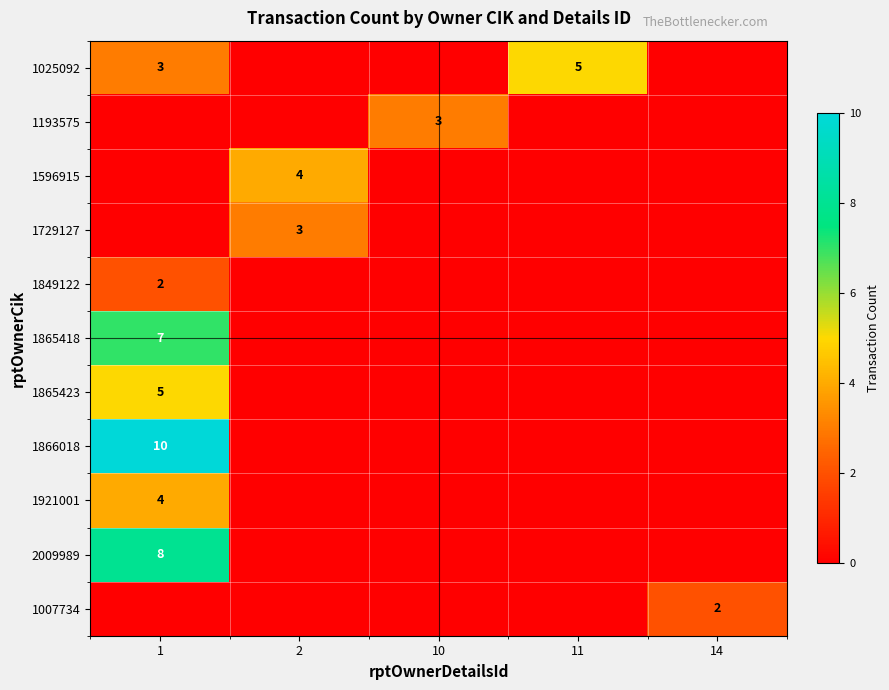

Which label corresponds to the smallest value in the chart?

2